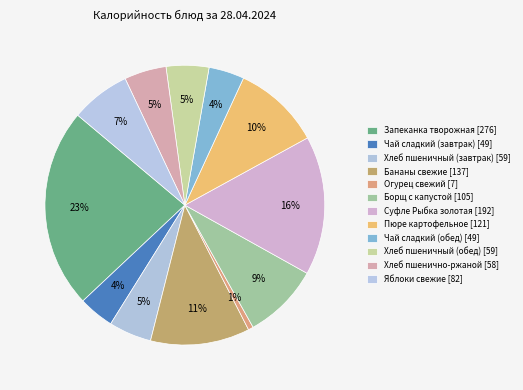

How many slices are in this pie chart?

12